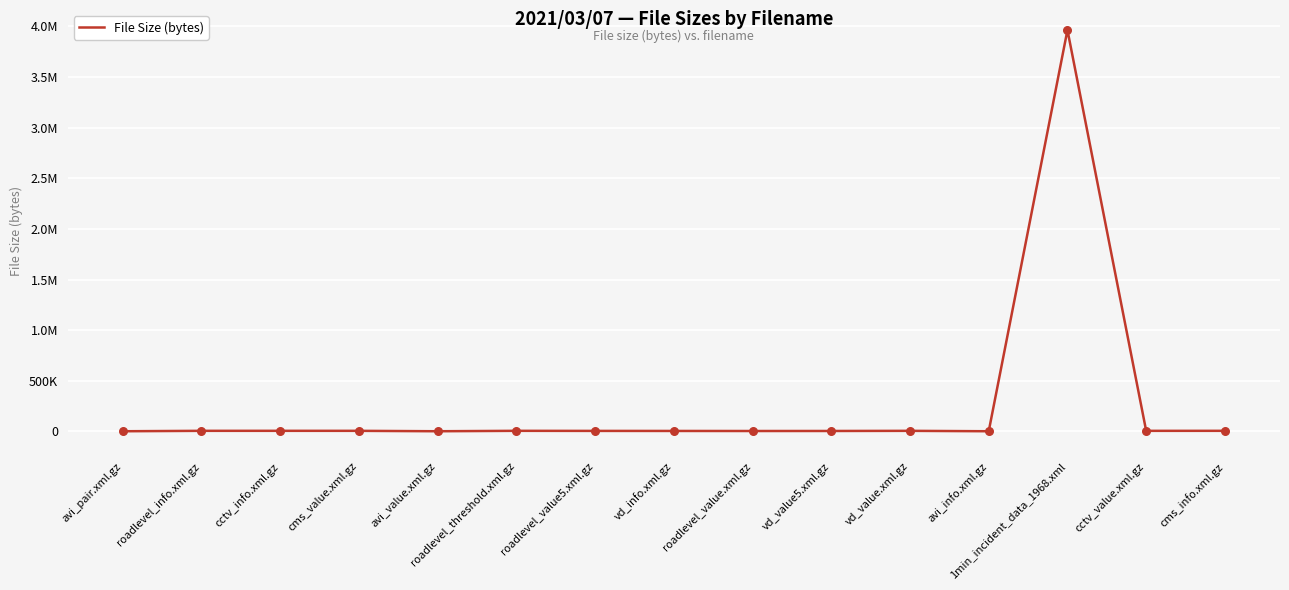

What is the change in value from roadlevel_threshold.xml.gz to cctv_value.xml.gz?

-216